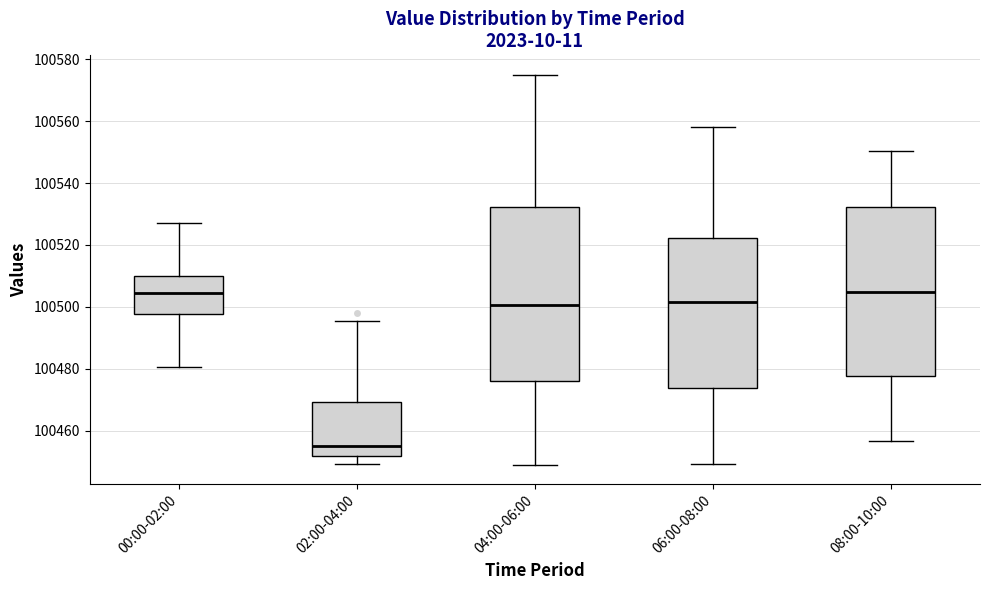

Where is the upper edge of the box for 08:00-10:00 on the y-axis? The values are not printed on the chart, so give them approximately, as read against the axis.

100532